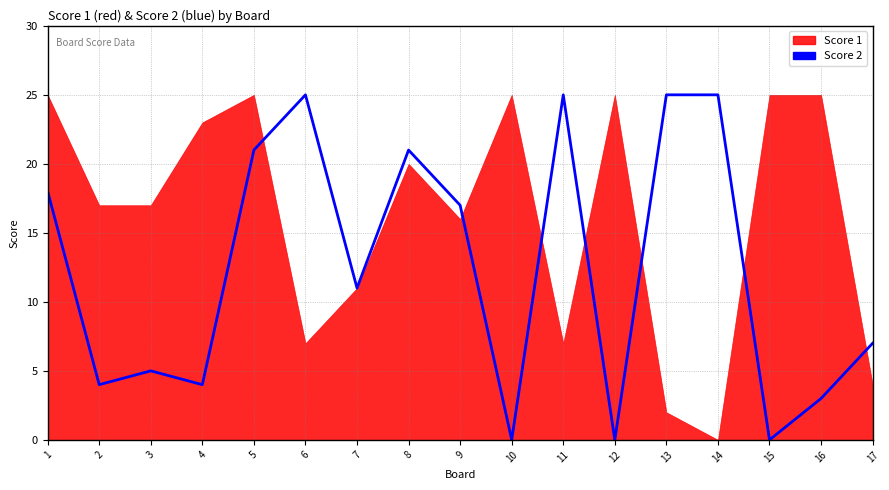

At which category does the data reach its first local valley?

2